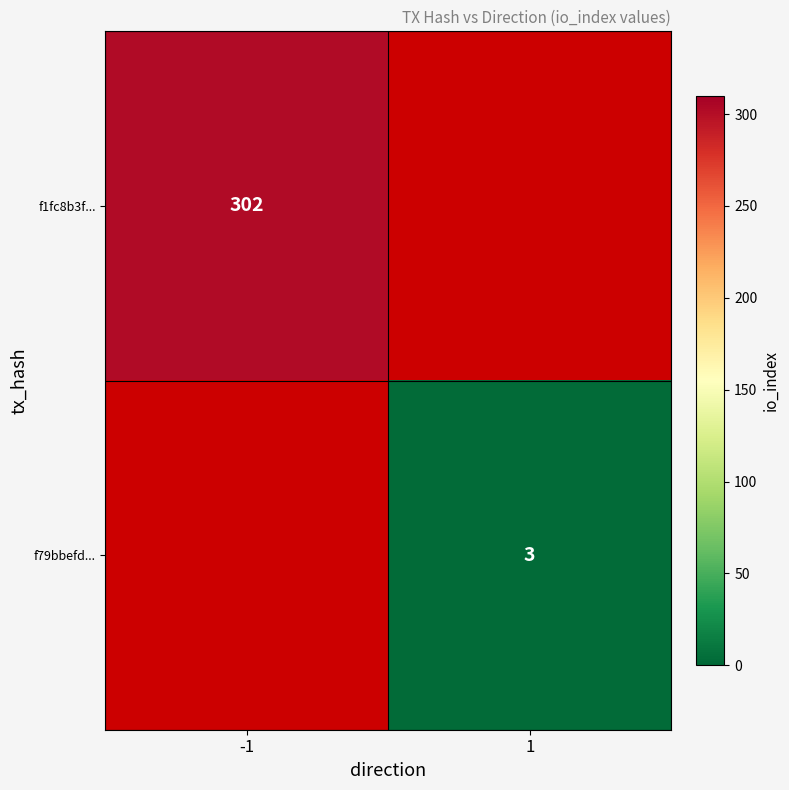

The f79bbefd... series shows 3 at 1. True or false?

True